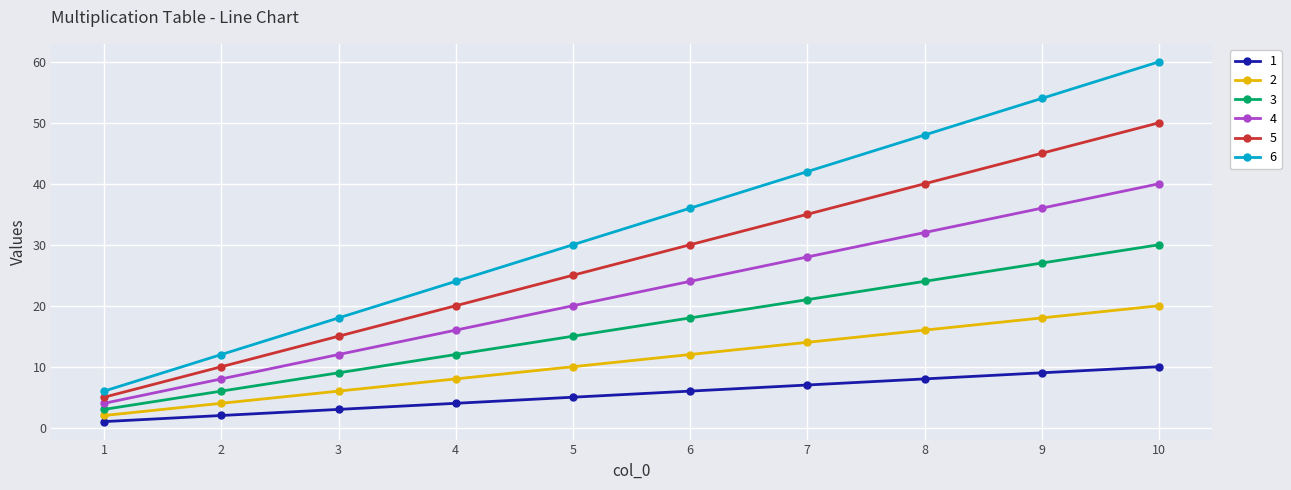

What is the greatest value displayed?

60